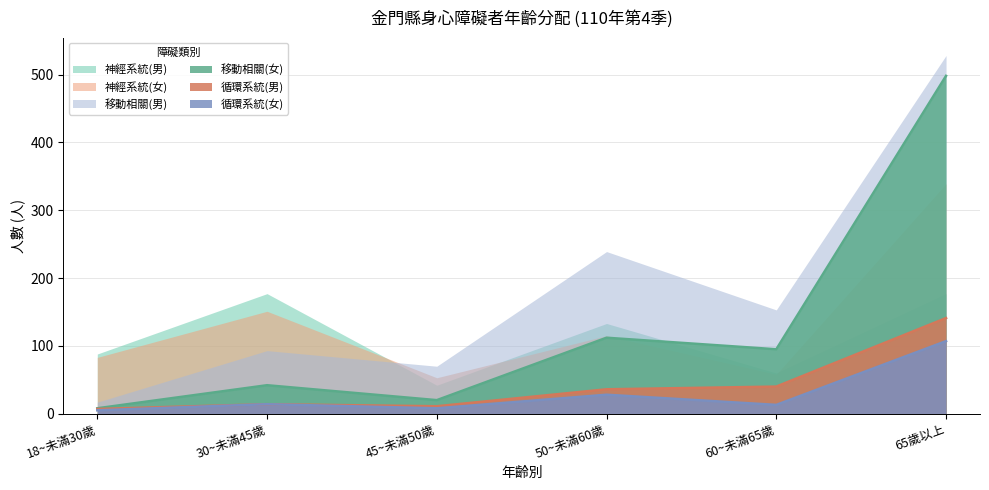

What position from the right is 18~未滿30歲?

6